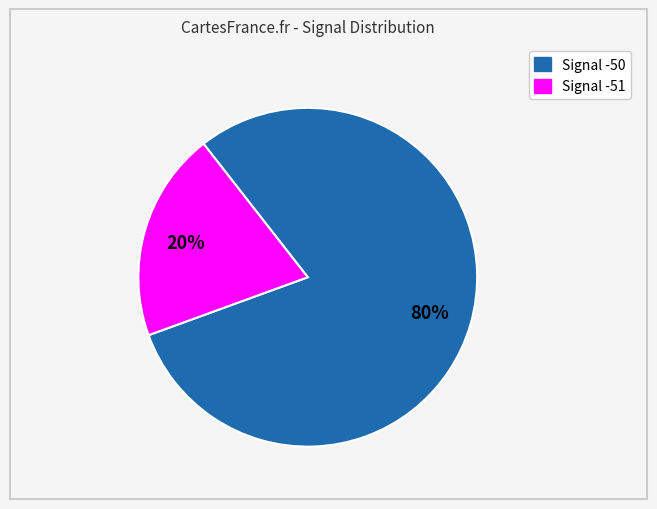

To the nearest percent, what is the average slice percentage?

50%